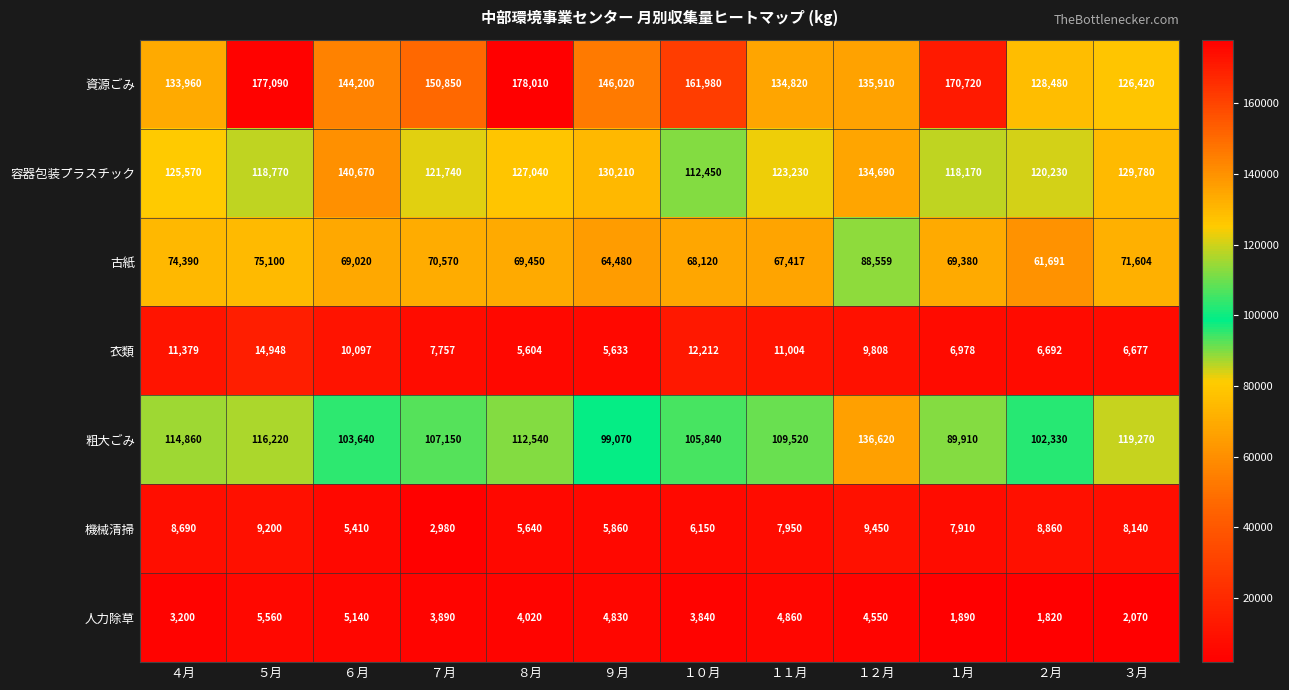

Is it true that 資源ごみ equals 269383 at ５月?

False